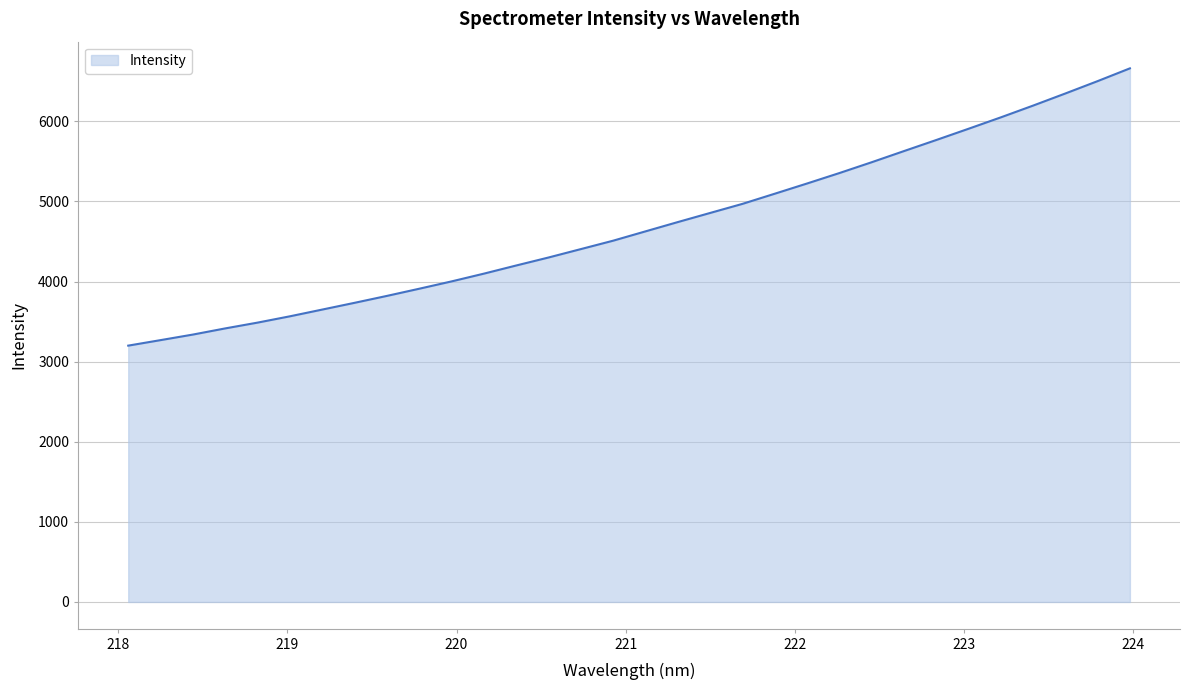

What is the difference between the maximum and minimum values?

3461.6